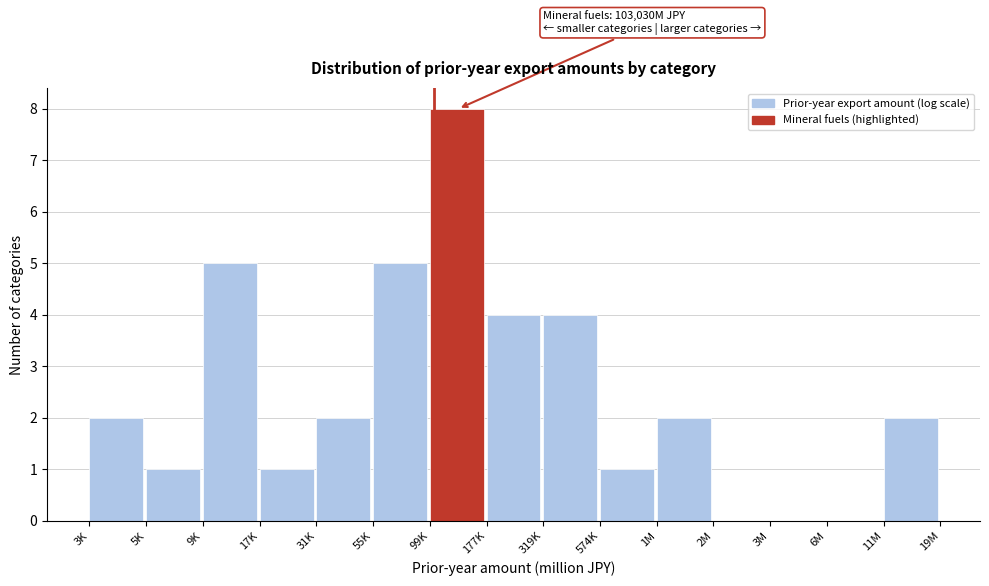

Reading left to right, transcribe all the data shown in this chart.

3K=2	5K=1	9K=5	17K=1	31K=2	55K=5	99K=8	177K=4	319K=4	574K=1	1M=2	2M=0	3M=0	6M=0	11M=2